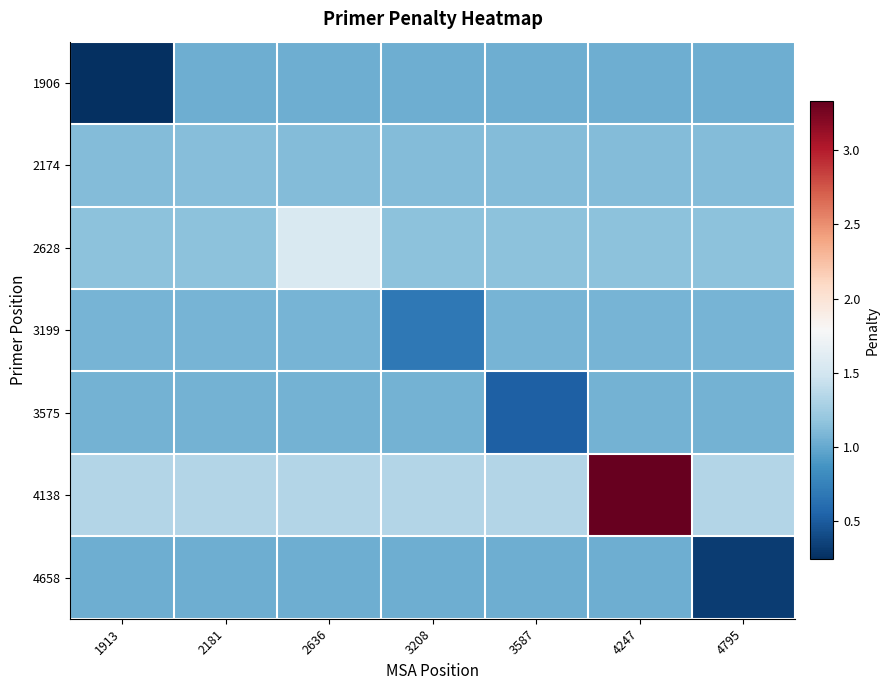

List the series in order of their peak value, lowest first.

1906, 4658, 3575, 3199, 2174, 2628, 4138